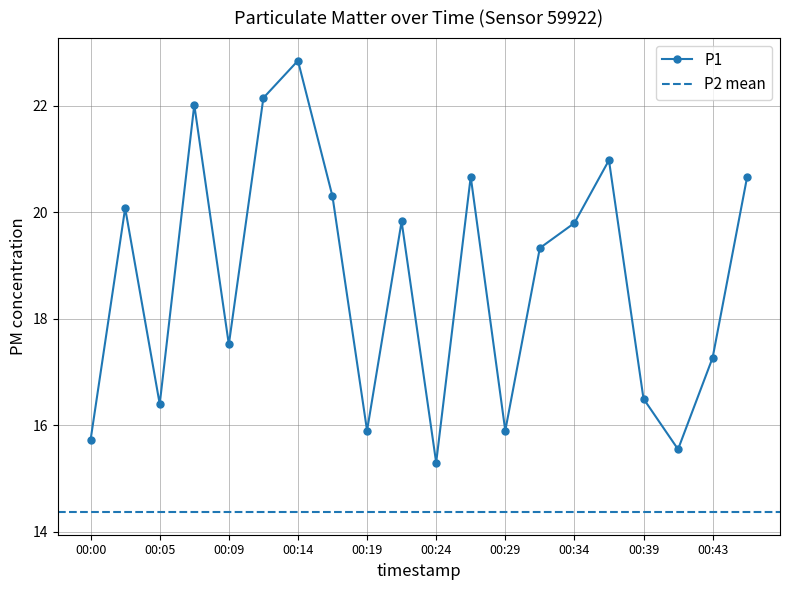

Reading left to right, list all the values displayed in this chart.

15.7	20.1	16.4	22.0	17.5	22.1	22.9	20.3	15.9	19.8	15.3	20.7	15.9	19.3	19.8	21.0	16.5	15.6	17.3	20.7